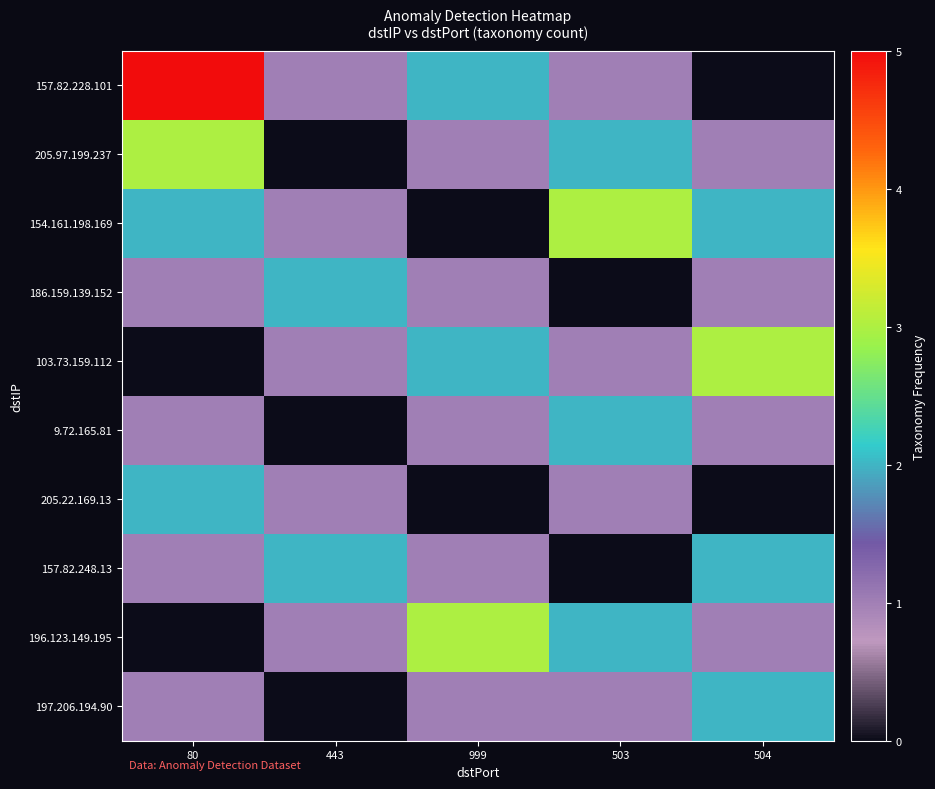

At which category does the chart reach its peak across all series?

80